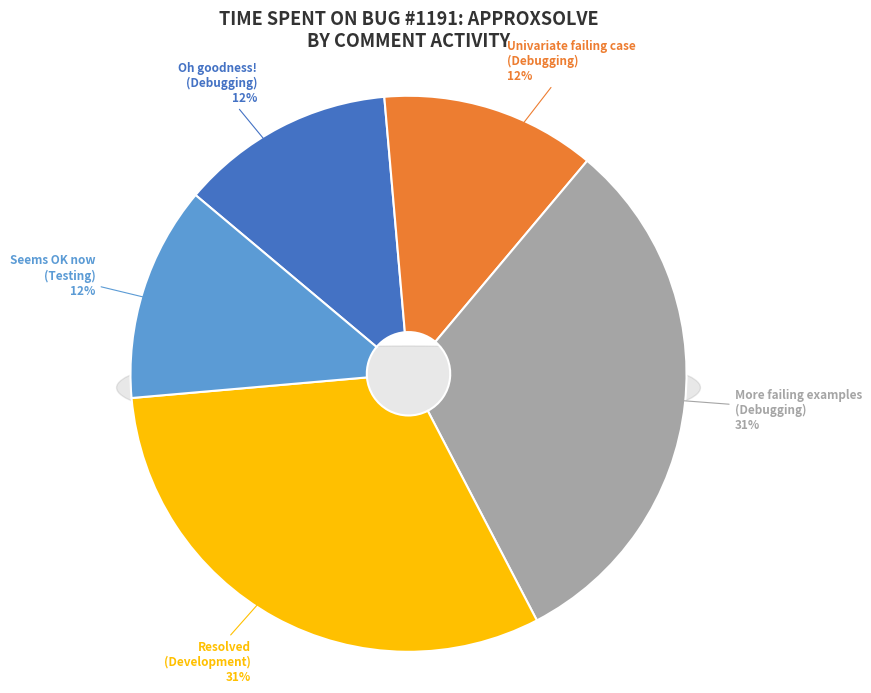

Between Univariate failing case and Resolved, which is larger?

Resolved